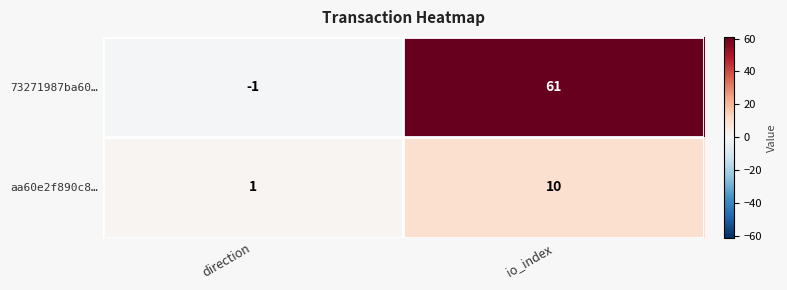

Reading right to left, list all the values displayed in this chart.

73271987ba60…: 61	-1
aa60e2f890c8…: 10	1